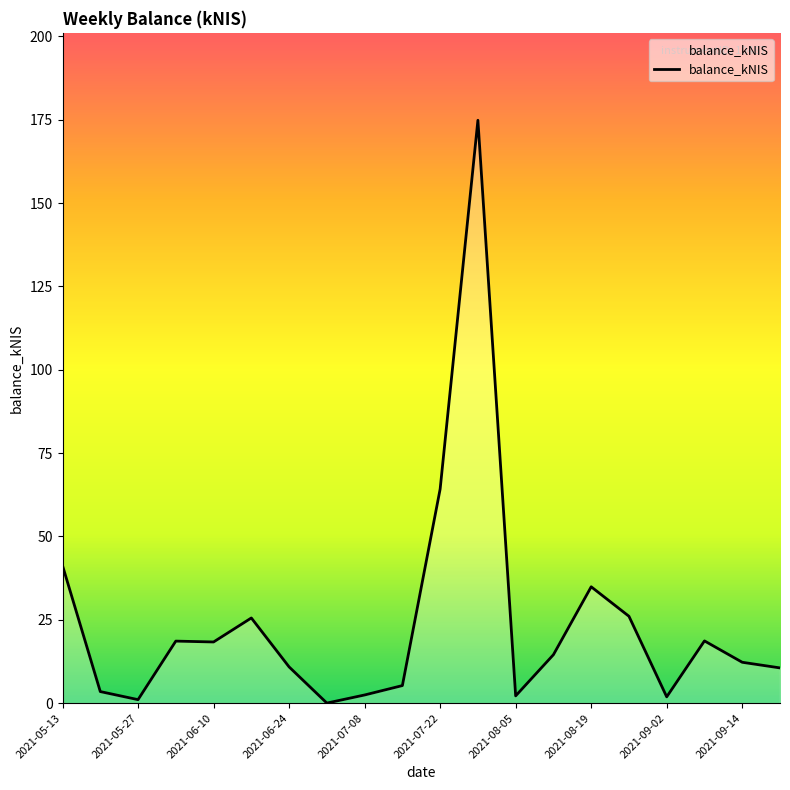

What is the sum of all values?

486.6